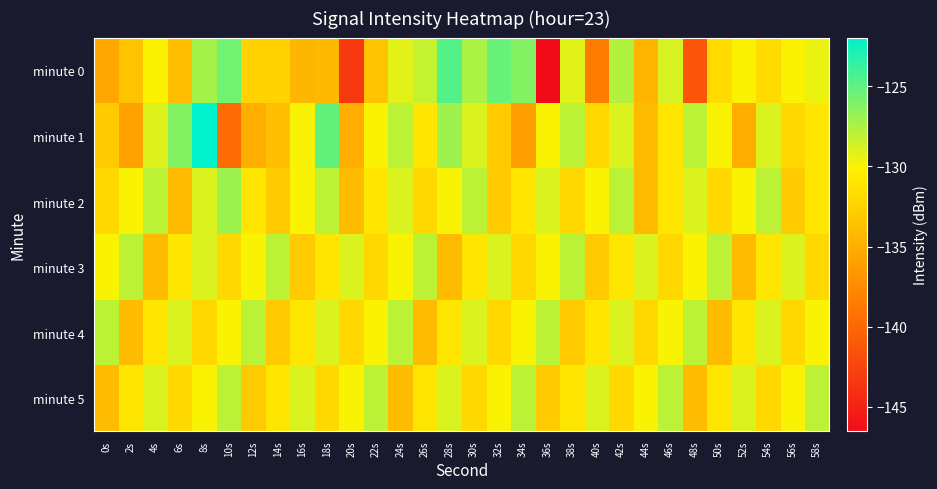

At 46s, list the series in order from smallest to largest.

minute 3, minute 1, minute 2, minute 4, minute 0, minute 5